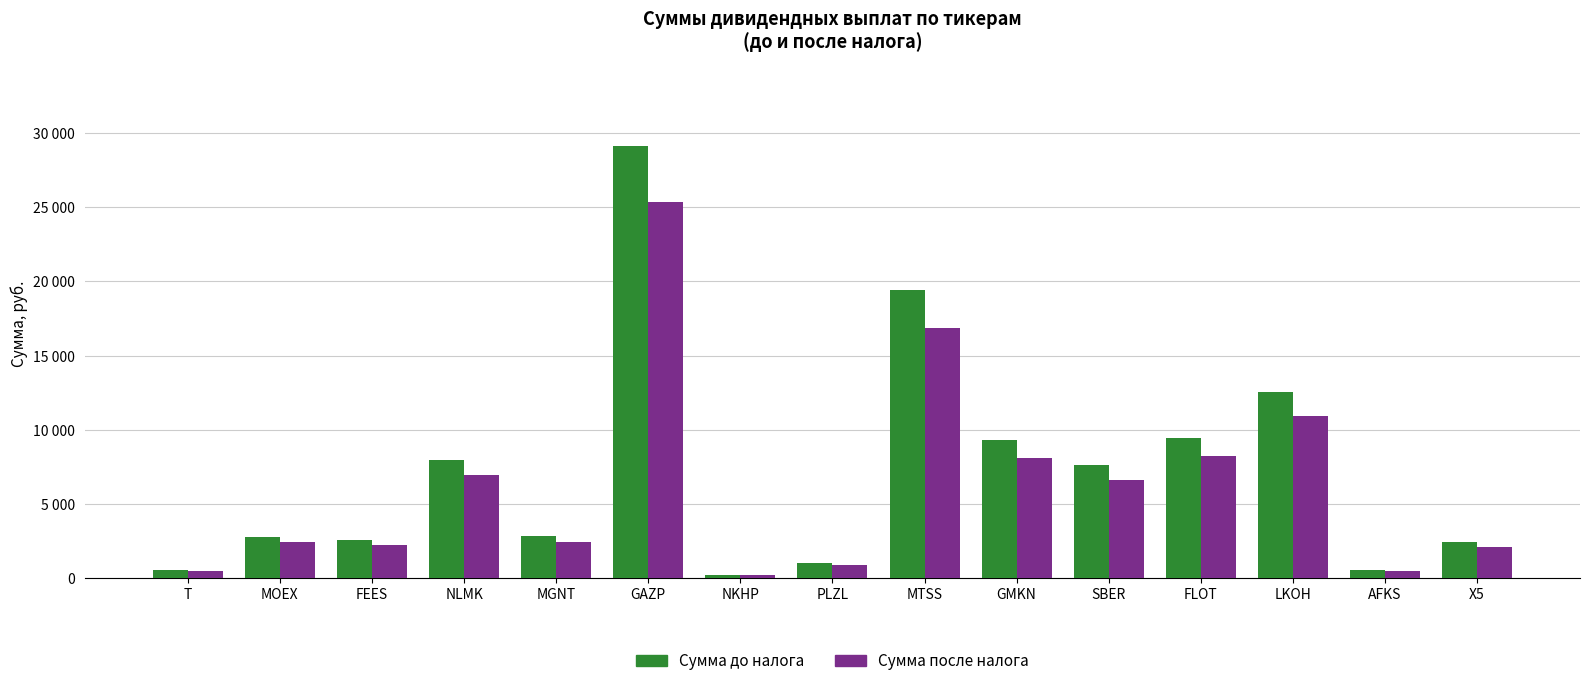

What is the minimum value shown in the chart?

175.6